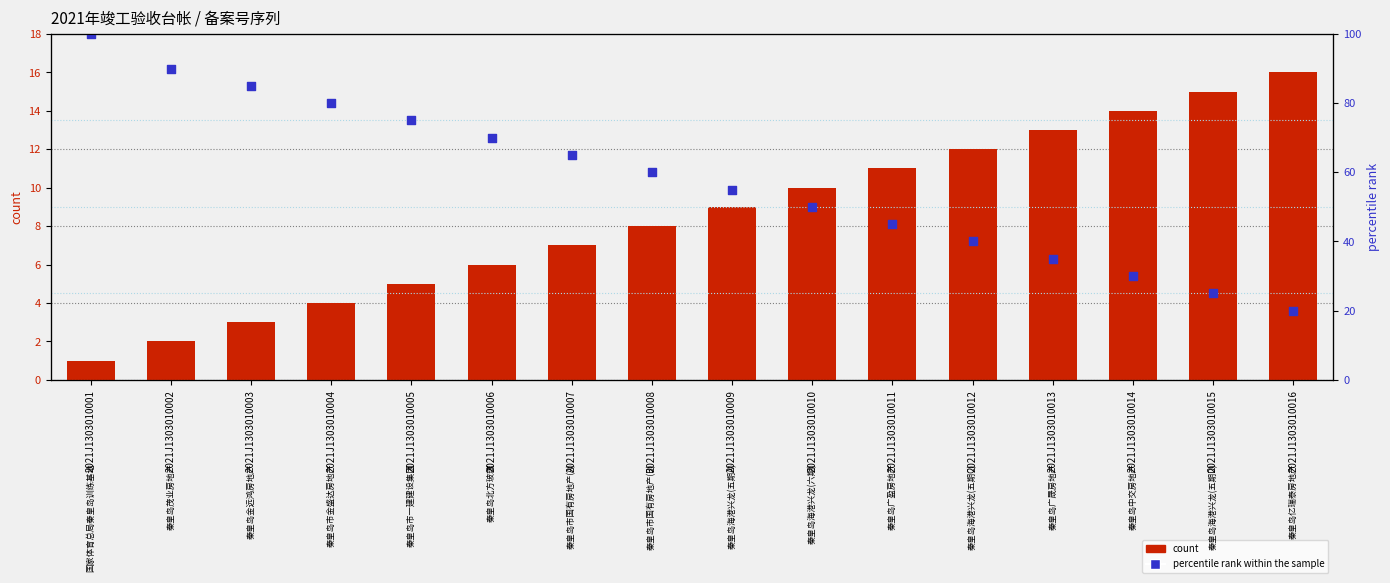

Is the value of percentile rank within the sample at 2021J1303010013 greater than the value of count at 2021J1303010002?

Yes